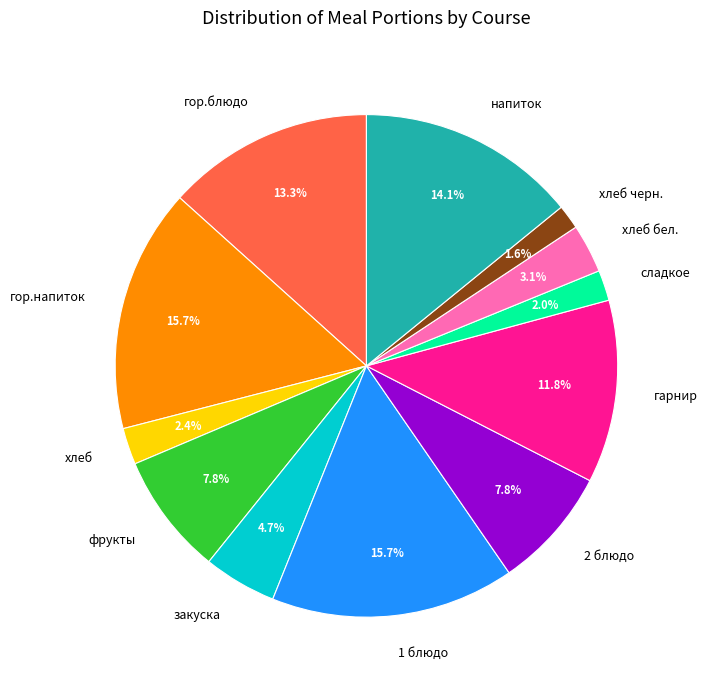

Between гарнир and 1 блюдо, which is larger?

1 блюдо